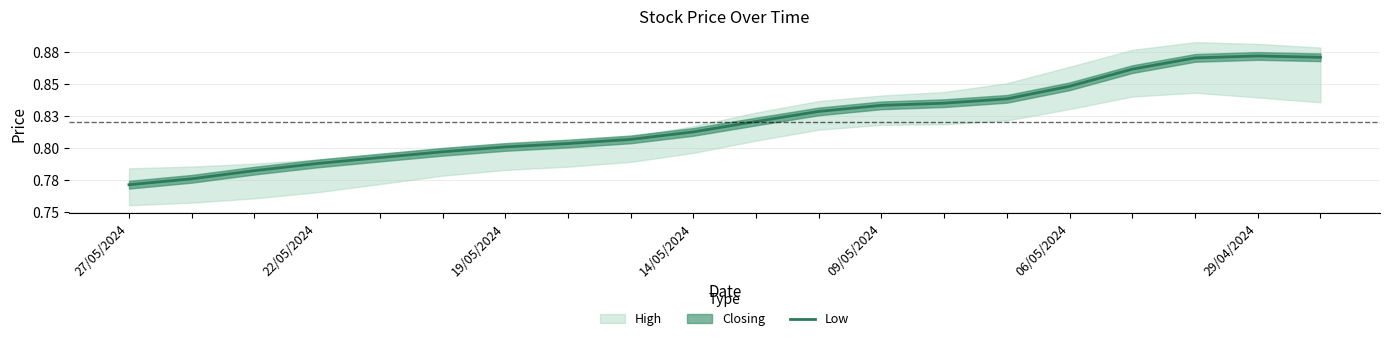

The chart shows a value of 1.0 at 09/05/2024. True or false?

False